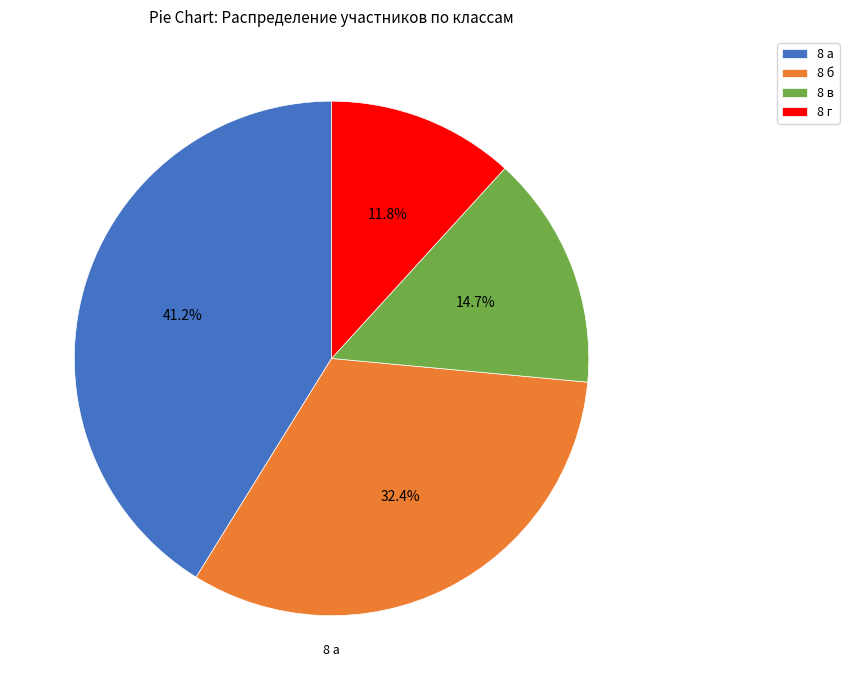

The 8 б slice represents 32% of the pie. True or false?

True